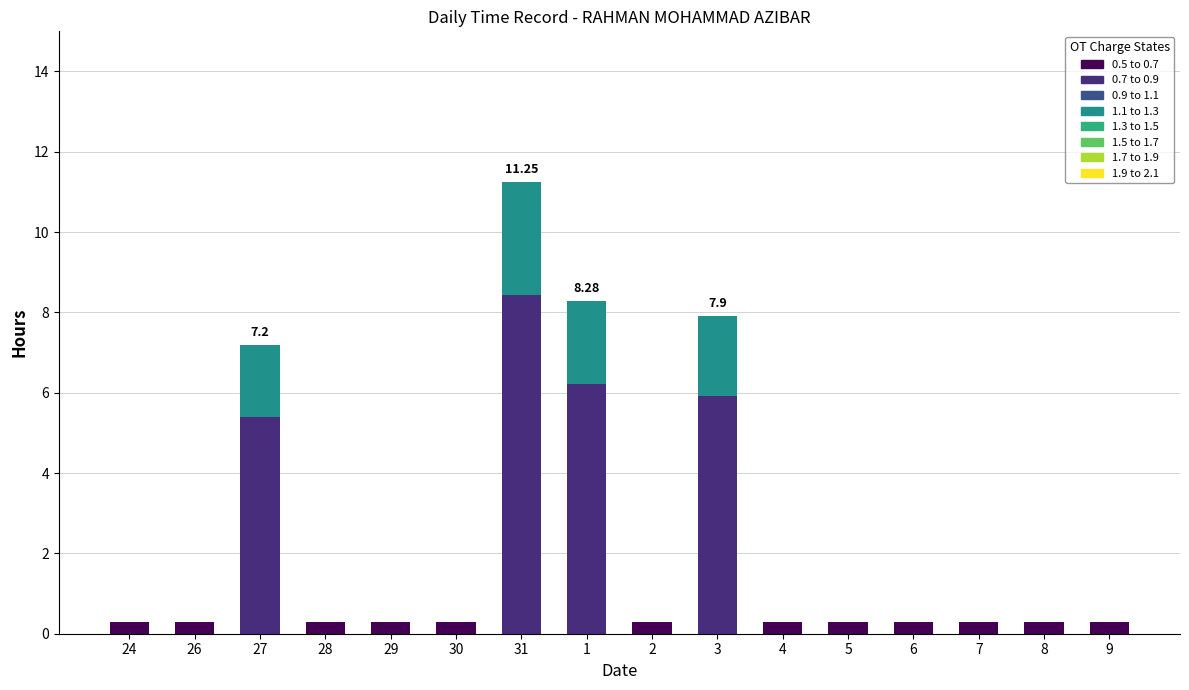

What is the spread (max minus min) of values at 3?

7.9